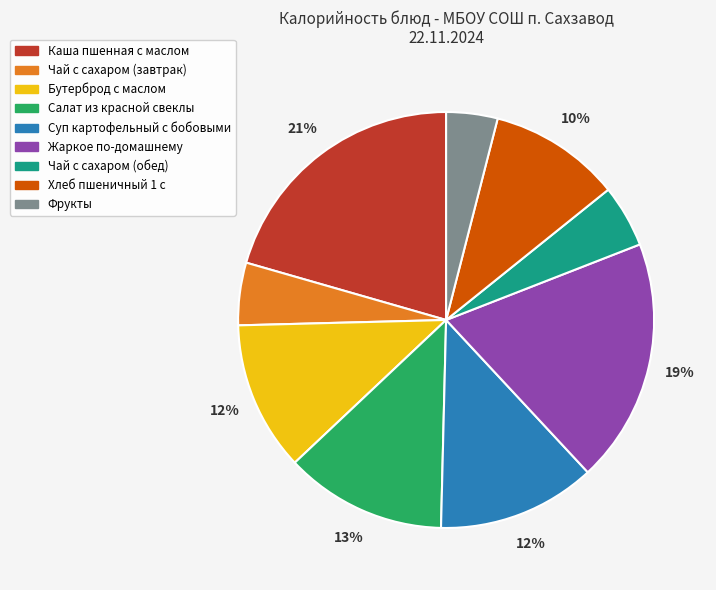

To the nearest percent, what is the difference between the largest and smallest slice percentages?

17%